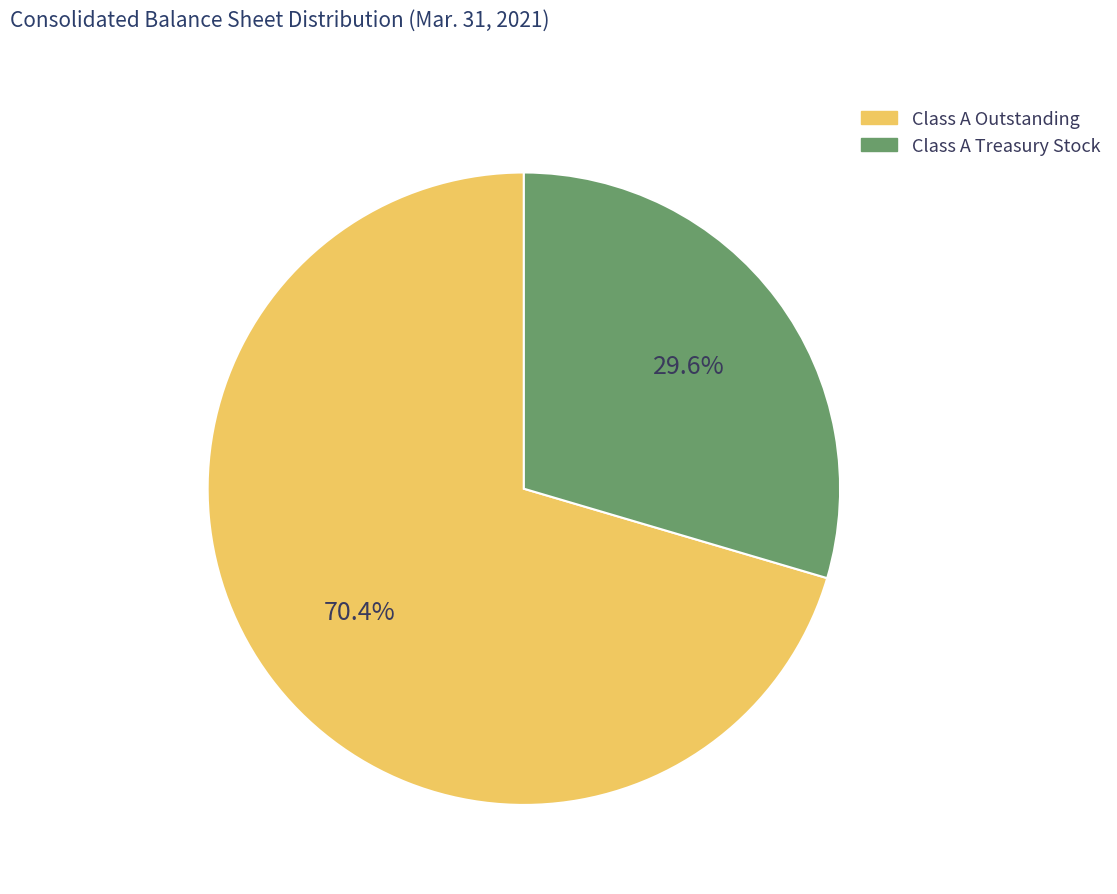

To the nearest percent, what is the difference between the largest and smallest slice percentages?

41%